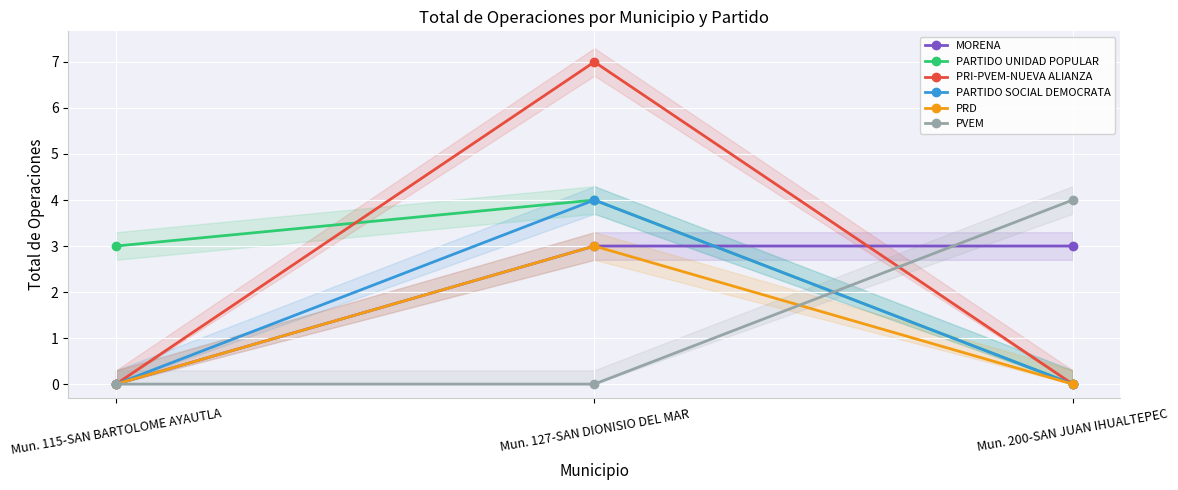

Reading right to left, list all the values displayed in this chart.

MORENA: Mun. 200-SAN JUAN IHUALTEPEC=3	Mun. 127-SAN DIONISIO DEL MAR=3	Mun. 115-SAN BARTOLOME AYAUTLA=0
PARTIDO UNIDAD POPULAR: Mun. 200-SAN JUAN IHUALTEPEC=0	Mun. 127-SAN DIONISIO DEL MAR=4	Mun. 115-SAN BARTOLOME AYAUTLA=3
PRI-PVEM-NUEVA ALIANZA: Mun. 200-SAN JUAN IHUALTEPEC=0	Mun. 127-SAN DIONISIO DEL MAR=7	Mun. 115-SAN BARTOLOME AYAUTLA=0
PARTIDO SOCIAL DEMOCRATA: Mun. 200-SAN JUAN IHUALTEPEC=0	Mun. 127-SAN DIONISIO DEL MAR=4	Mun. 115-SAN BARTOLOME AYAUTLA=0
PRD: Mun. 200-SAN JUAN IHUALTEPEC=0	Mun. 127-SAN DIONISIO DEL MAR=3	Mun. 115-SAN BARTOLOME AYAUTLA=0
PVEM: Mun. 200-SAN JUAN IHUALTEPEC=4	Mun. 127-SAN DIONISIO DEL MAR=0	Mun. 115-SAN BARTOLOME AYAUTLA=0